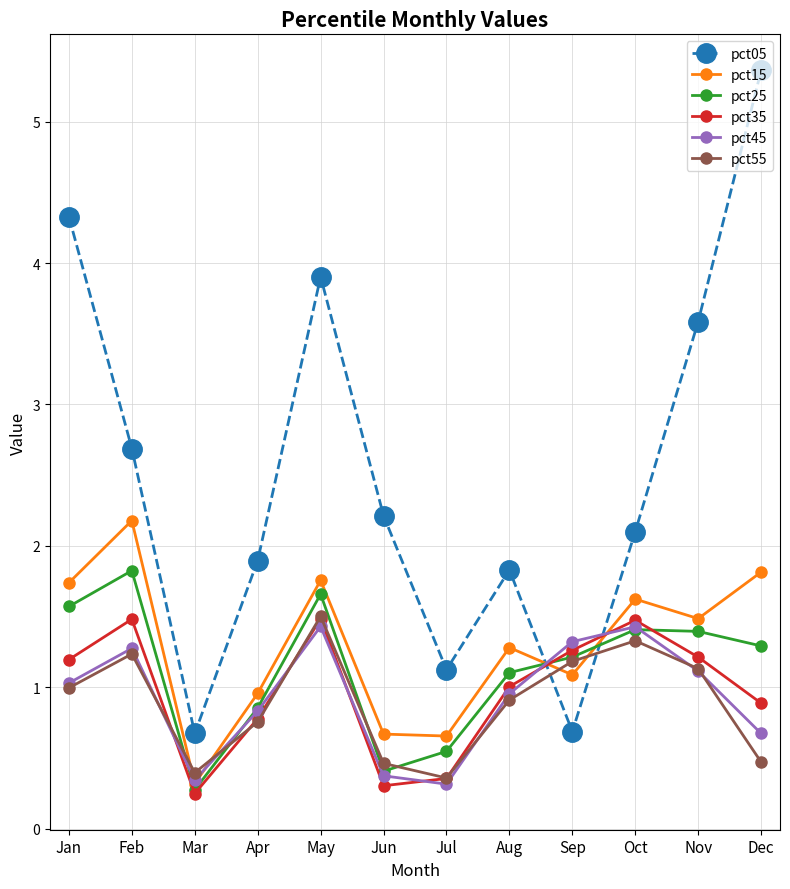

True or false: pct25 has more than 0 points higher than both neighbors.

True